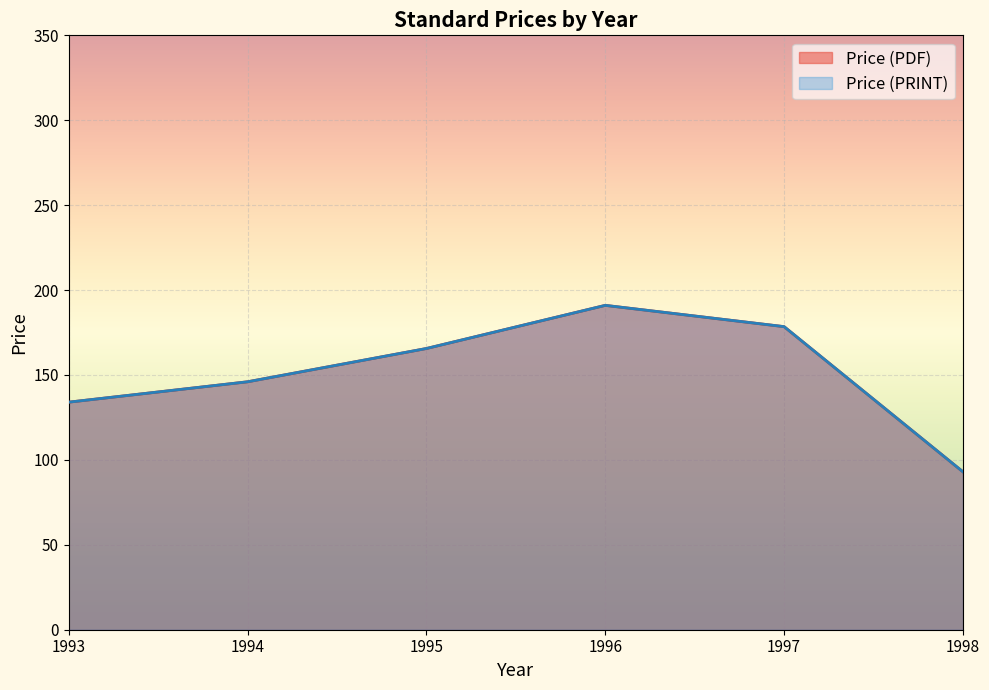

Does the chart display data point markers on the line(s)?

No